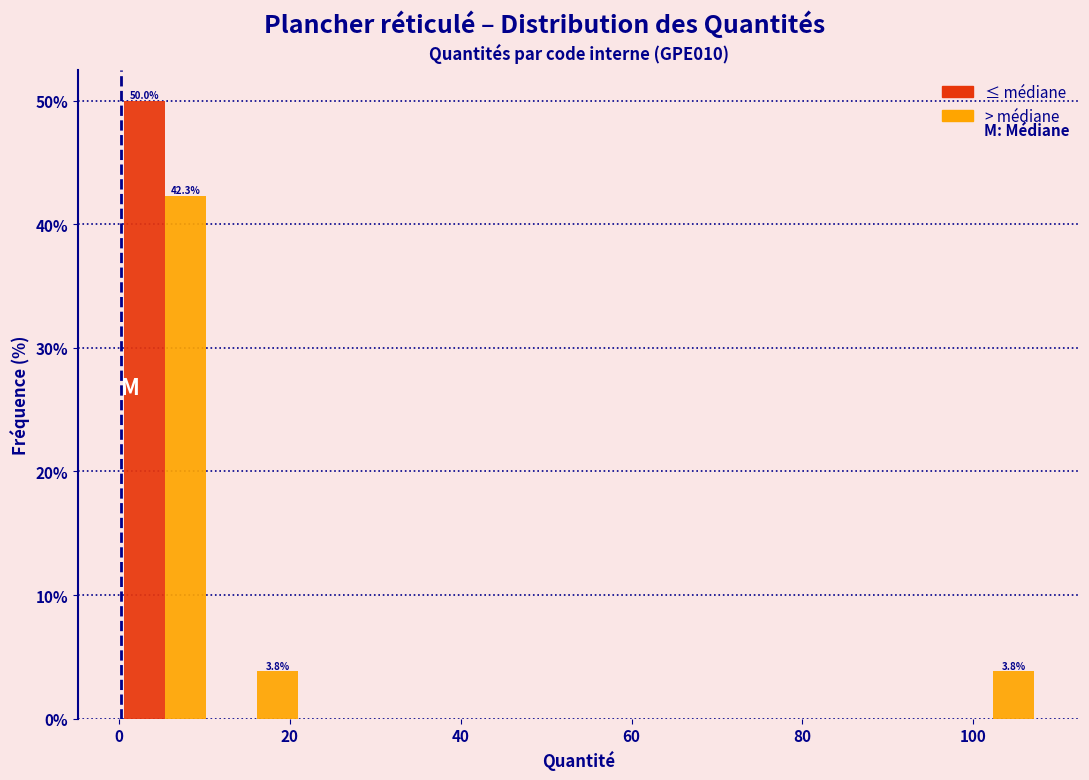

In the > médiane series, which range on the x-axis has the tallest bar?

0 to 10